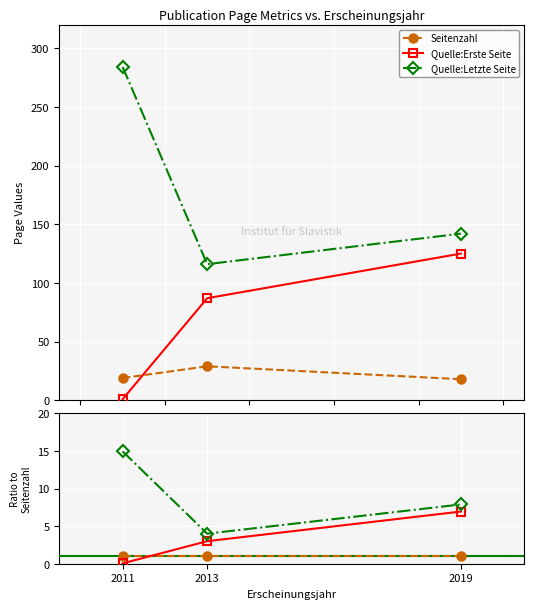

Reading right to left, extract all data points from this chart.

Seitenzahl: 18	29	19
Quelle:Erste Seite: 125	87	1
Quelle:Letzte Seite: 142	116	284